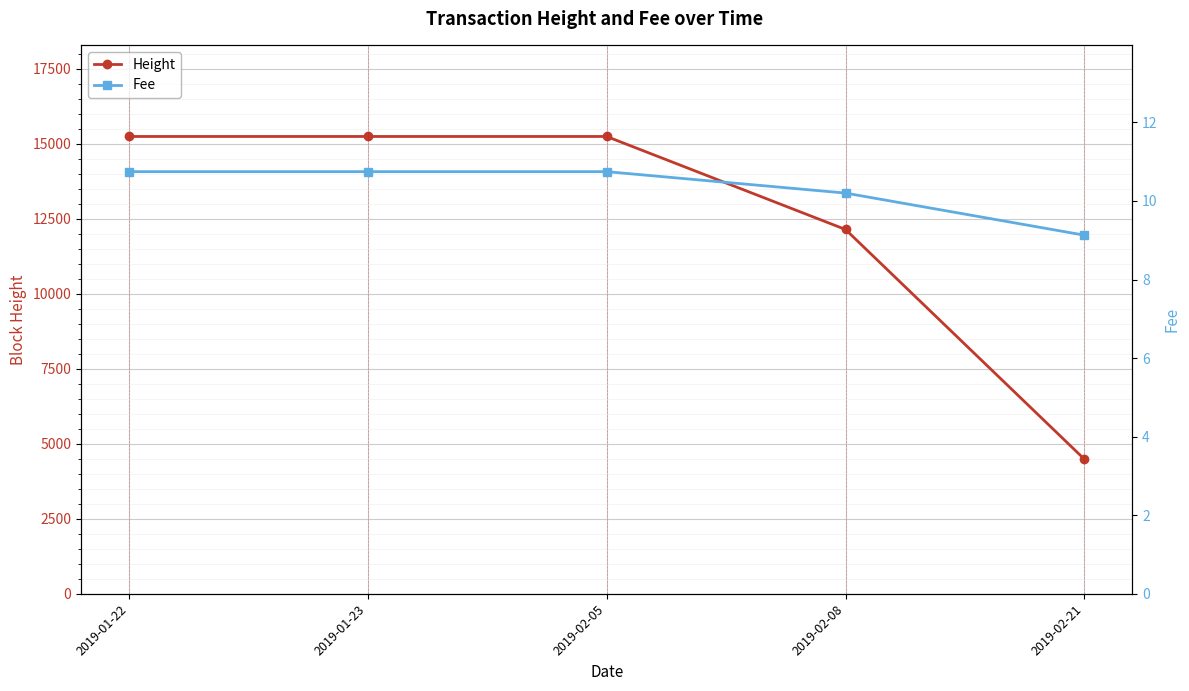

Which has a higher value, 2019-02-21 or 2019-01-23?

2019-01-23